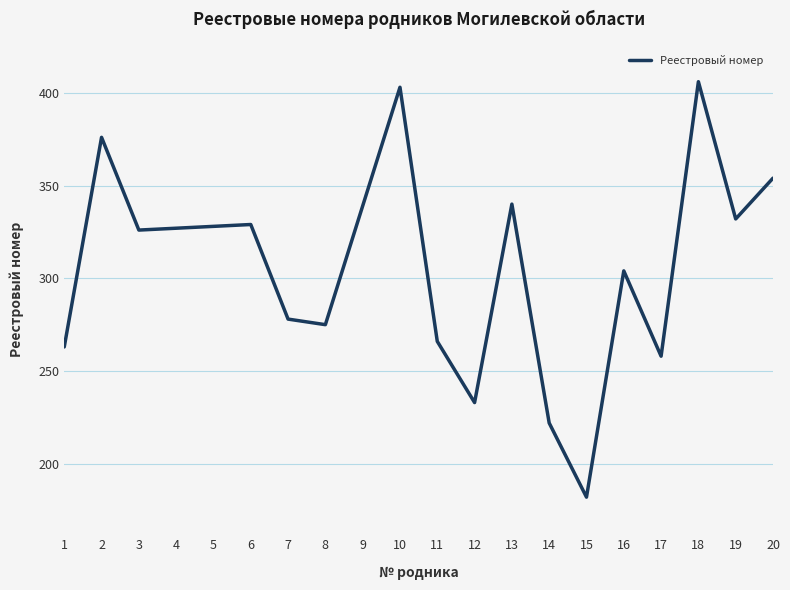

What is the sum of all values?

6141